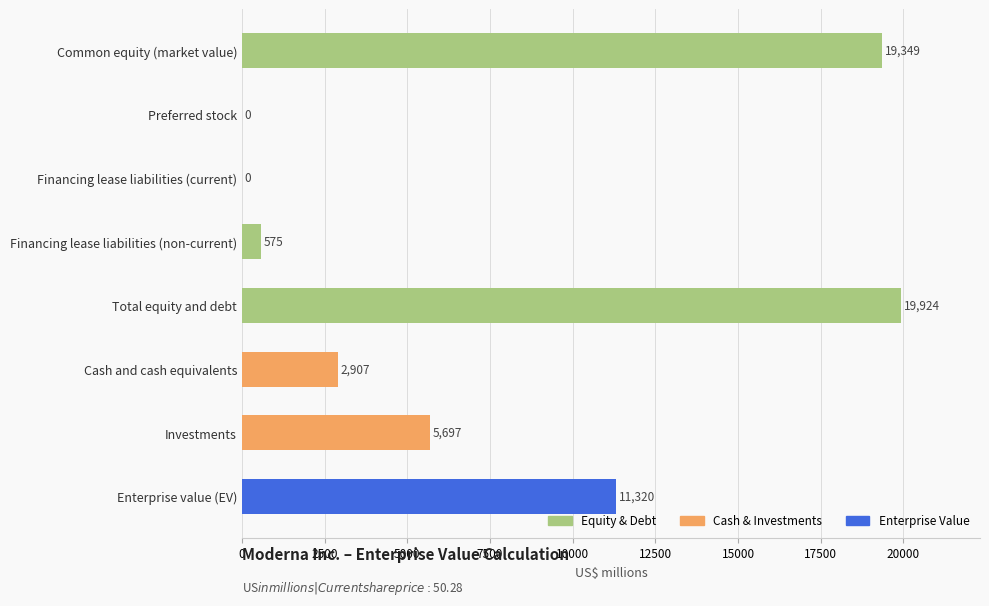

Reading top to bottom, list all the values displayed in this chart.

Common equity (market value)=19349	Preferred stock=0	Financing lease liabilities (current)=0	Financing lease liabilities (non-current)=575	Total equity and debt=19924	Cash and cash equivalents=2907	Investments=5697	Enterprise value (EV)=11320